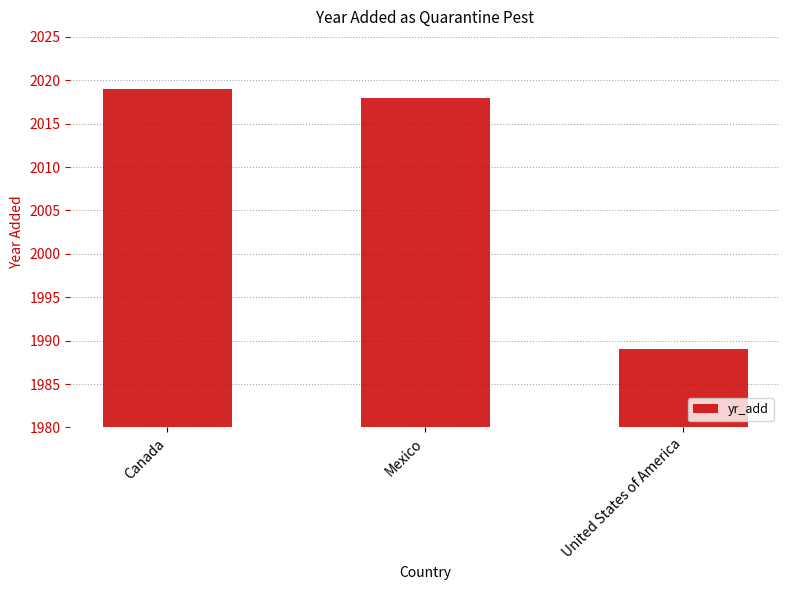

Rank the categories by value from lowest to highest.

United States of America, Mexico, Canada